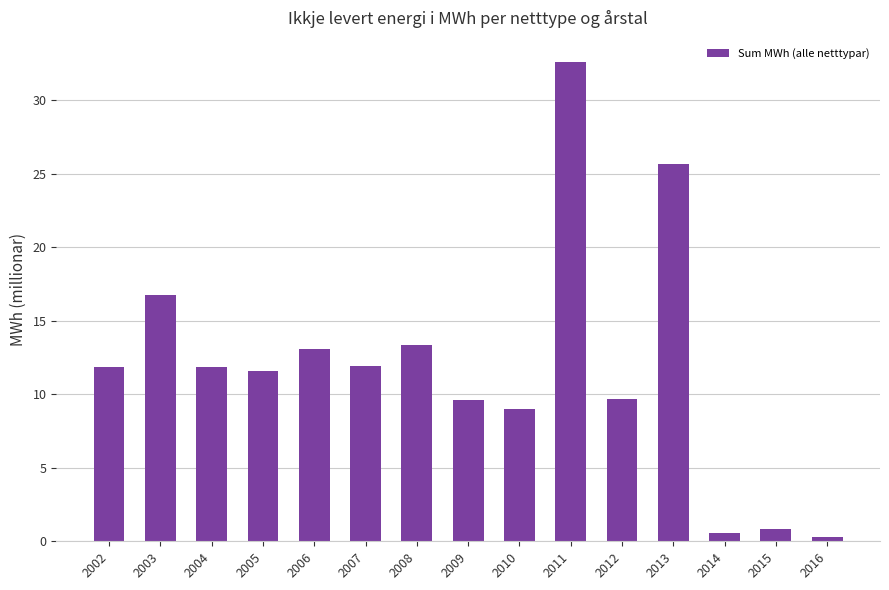

How many distinct data groups are displayed?

1